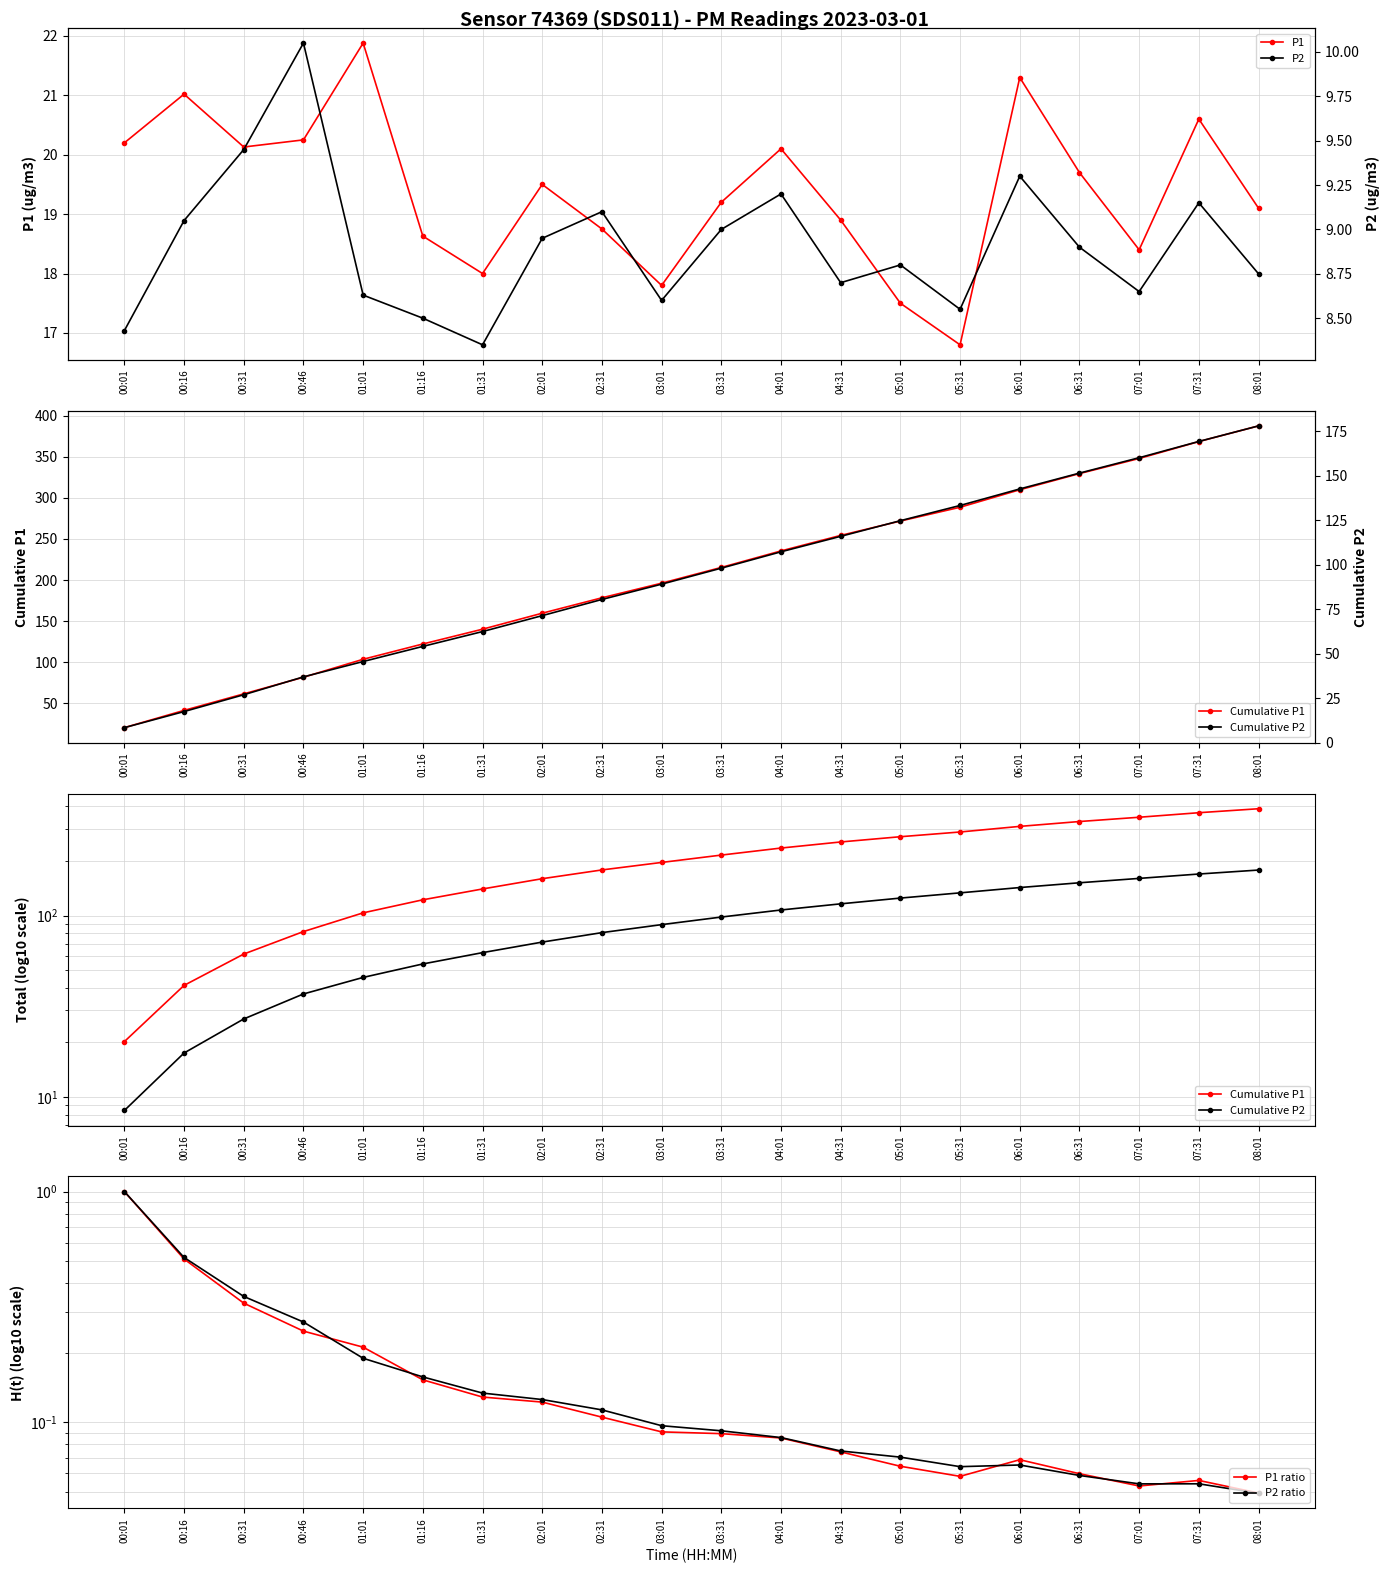

The value of P1 ratio at 08:01 is 0.0. True or false?

True